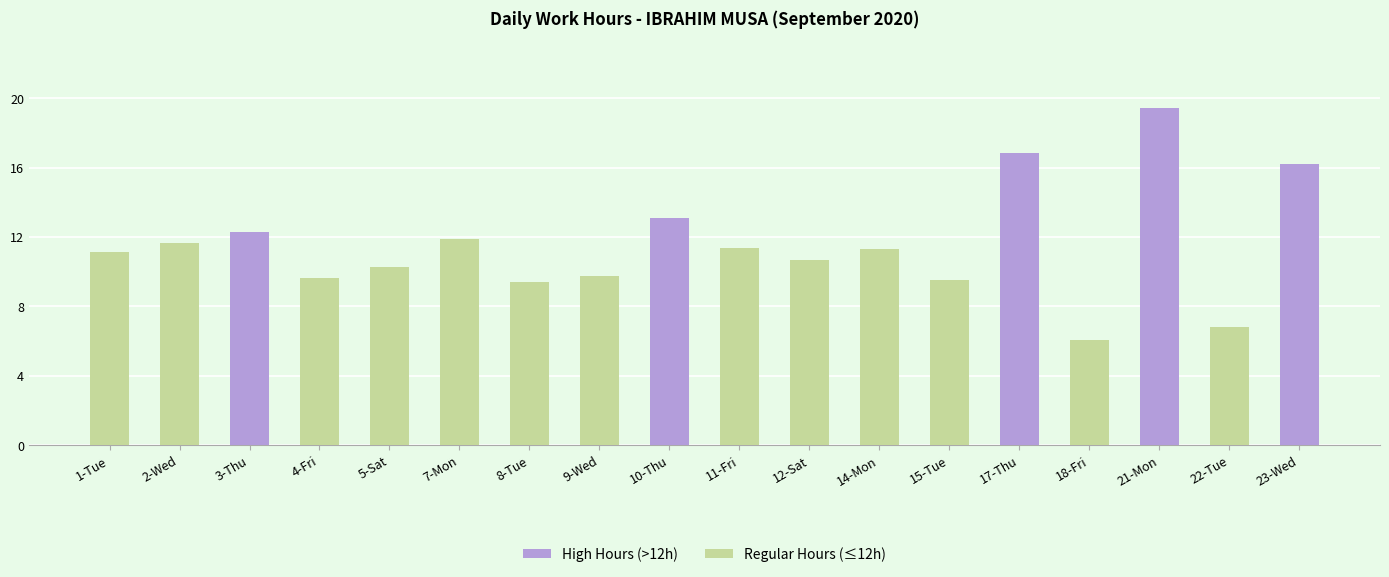

What is the label of the 14th bar from the left?

17-Thu